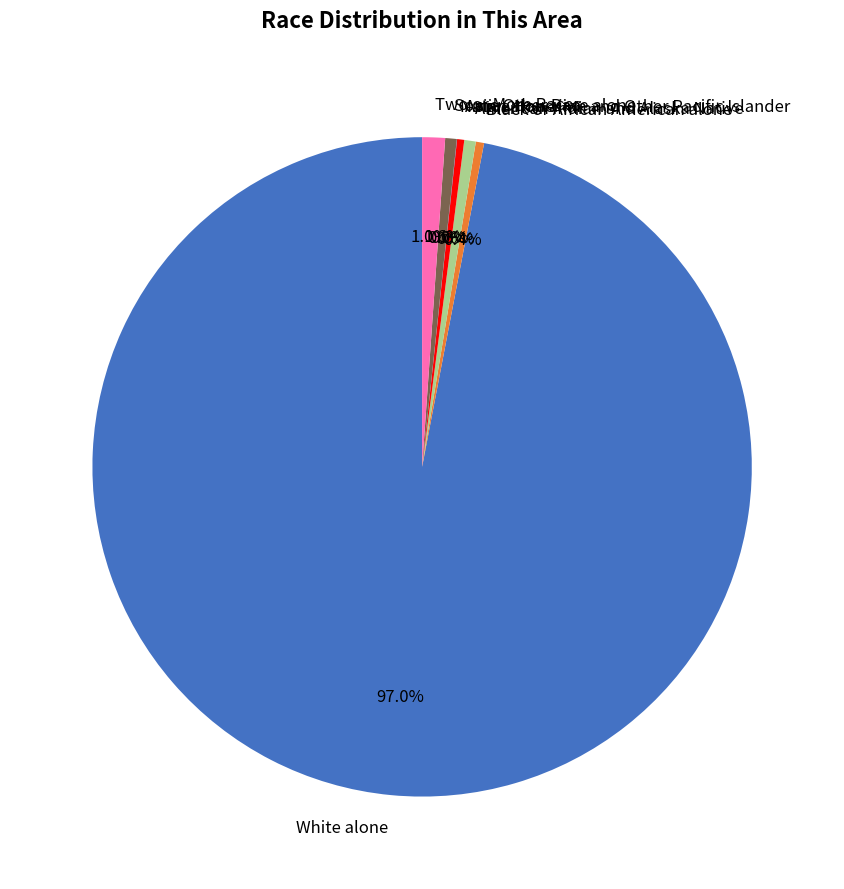

Which slice is the largest?

White alone